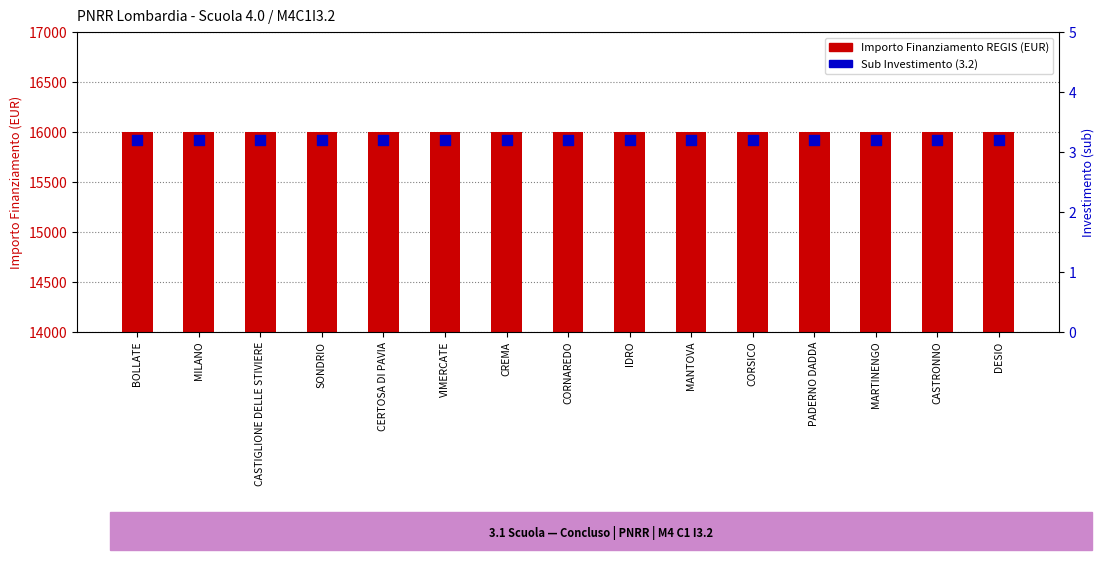

Which series has the largest Y range (max minus min)?

Importo Finanziamento REGIS